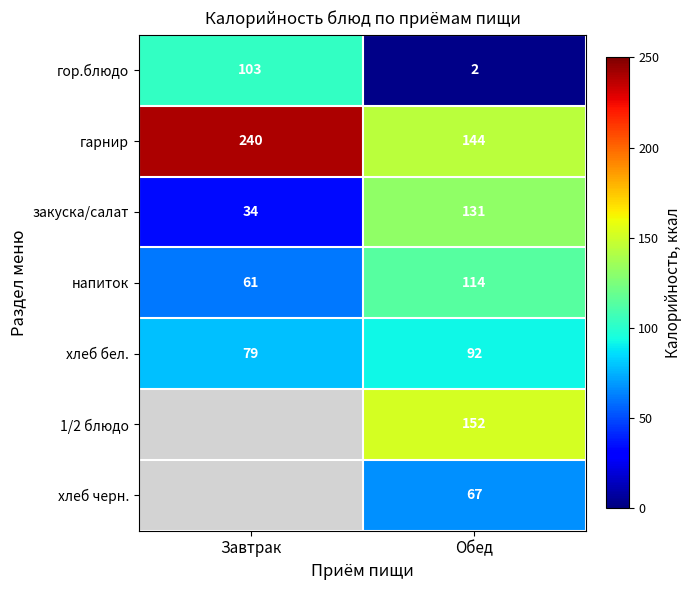

Is the value of хлеб бел. at Обед greater than the value of гор.блюдо at Завтрак?

No